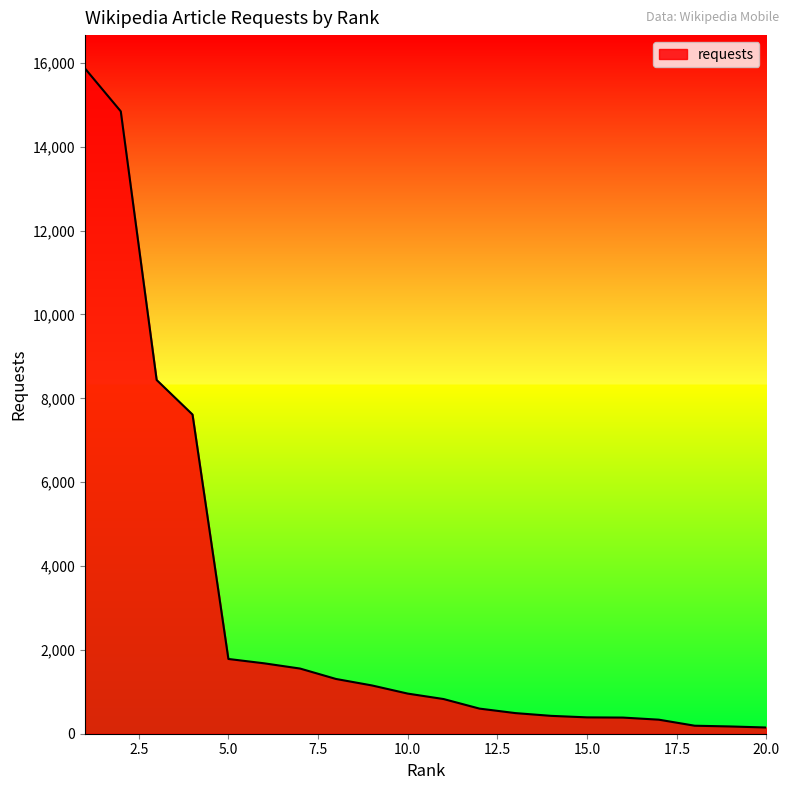

What is the greatest value displayed?

15869